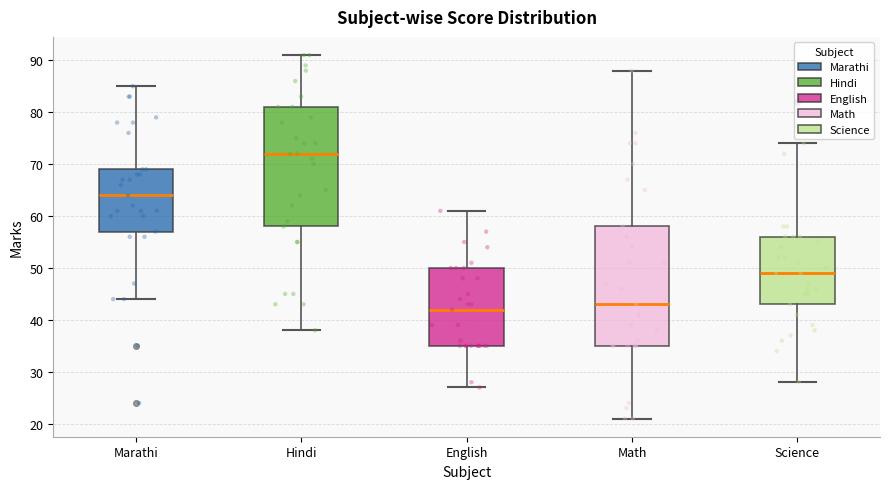

Reading left to right, transcribe this box plot: for each box, give where its median line is, the range the box spans, and where its two whiskers end, as read against the y-axis. The values are not printed on the chart, so give them approximately, as read against the axis.

Marathi: median 64, box 57 to 69, whiskers 44 to 85
Hindi: median 72, box 58 to 81, whiskers 38 to 91
English: median 42, box 35 to 50, whiskers 27 to 61
Math: median 43, box 35 to 58, whiskers 21 to 88
Science: median 49, box 43 to 56, whiskers 28 to 74